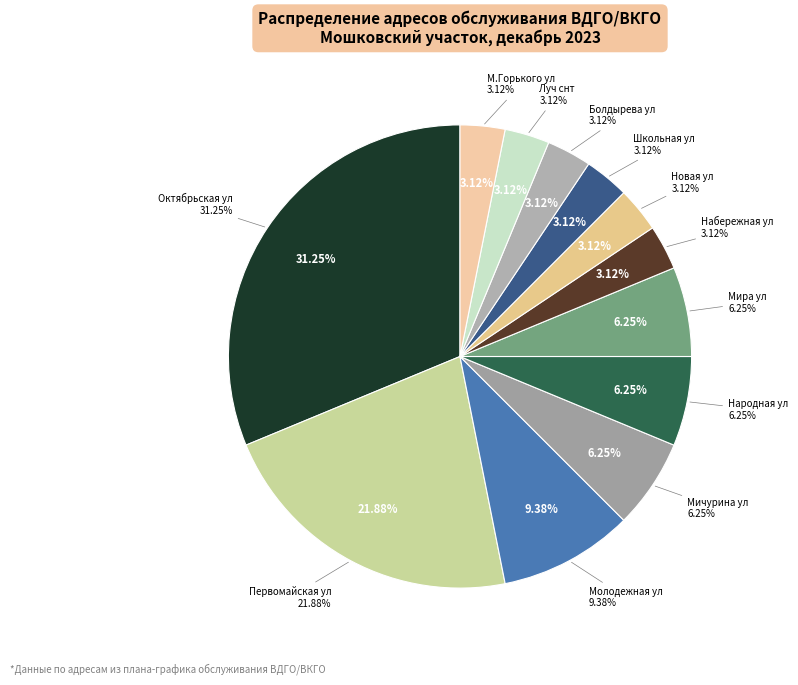

Which category has the biggest portion of the pie?

Школьная ул